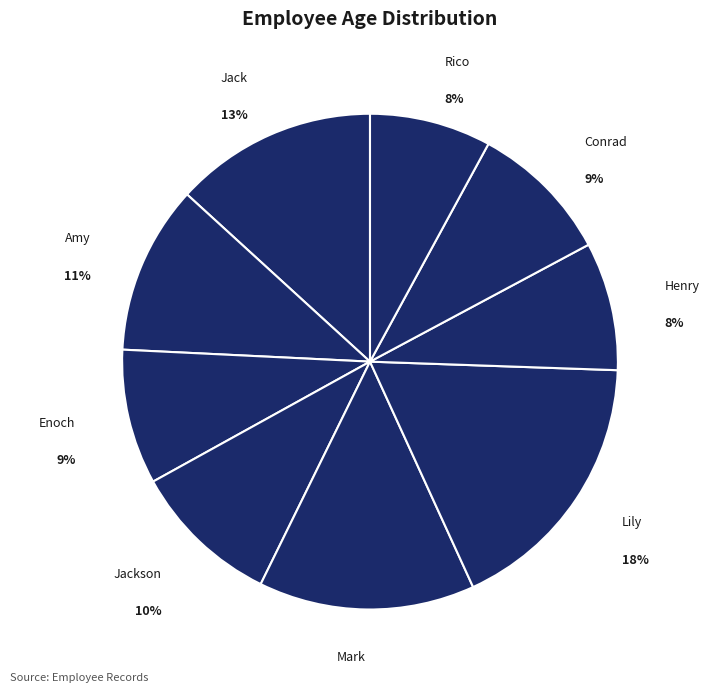

What percentage is the Mark slice, to the nearest percent?

14%